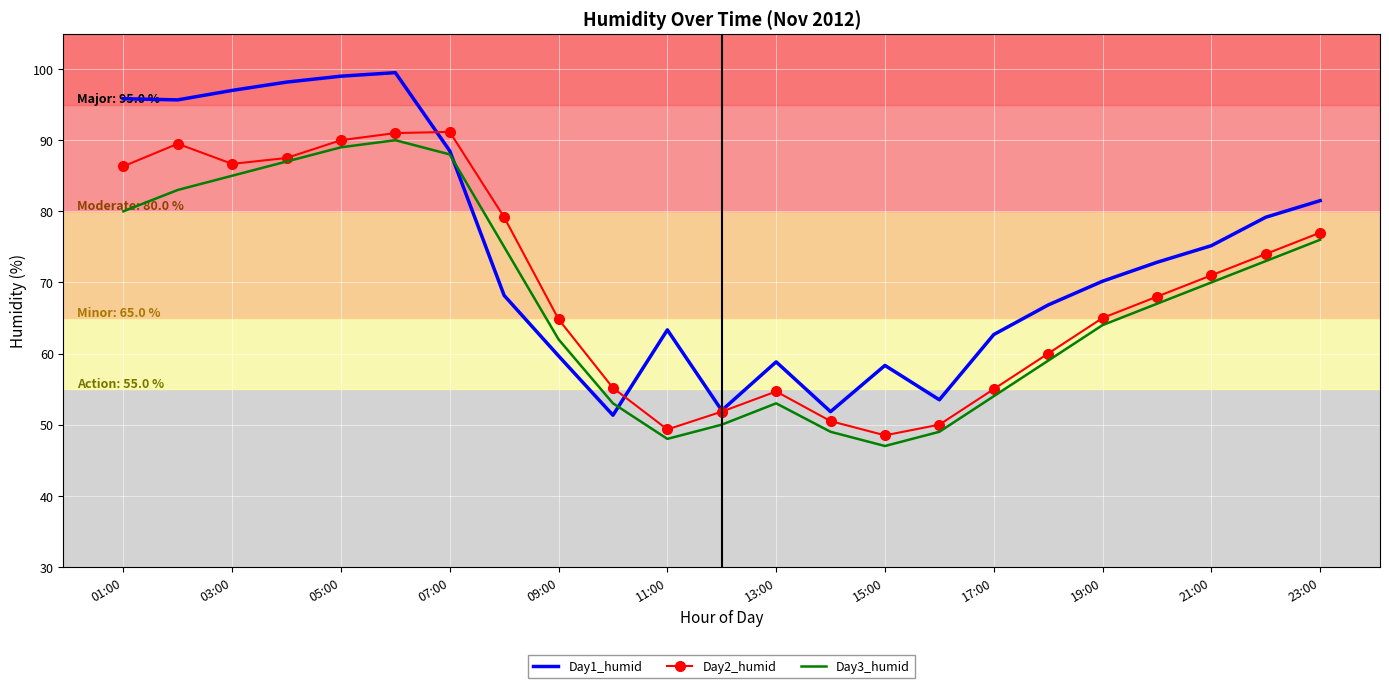

Which series has the largest range (max minus min)?

Day1_humid